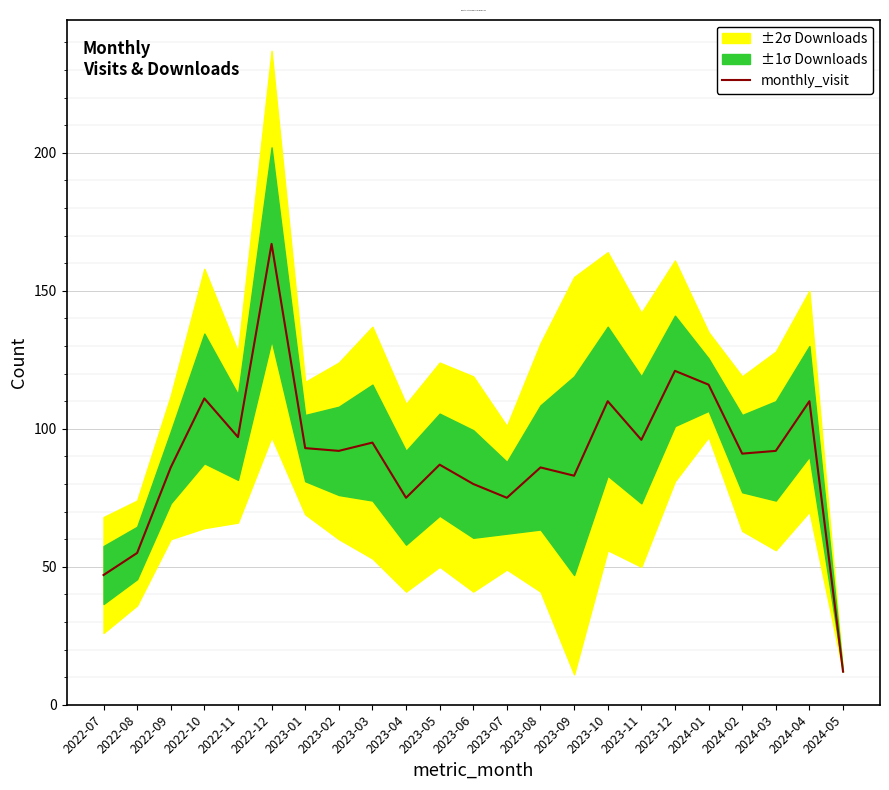

What is the sum of the values at 2022-10 and 2024-02?

202